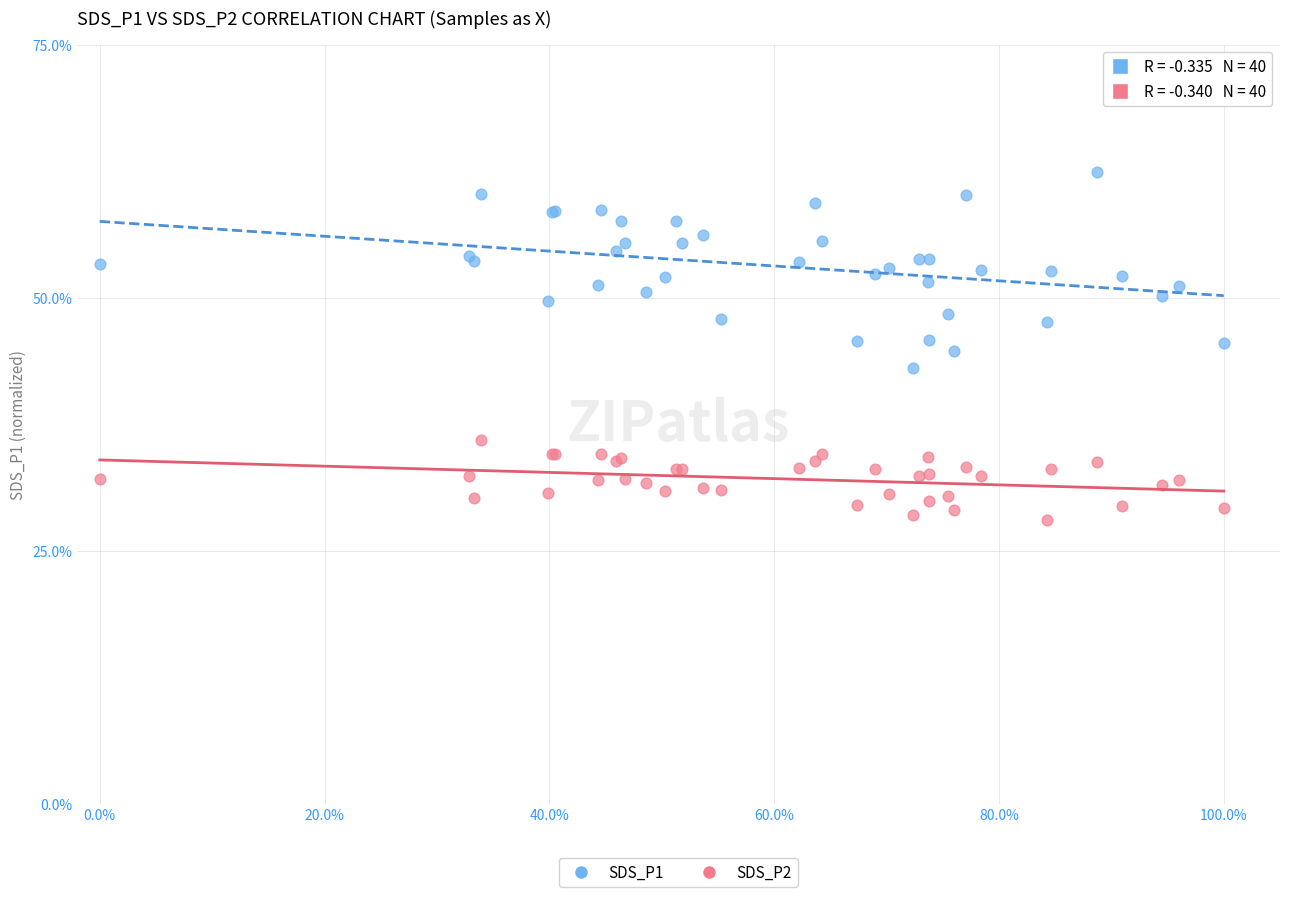

Which series has the widest spread of Y values?

SDS_P1